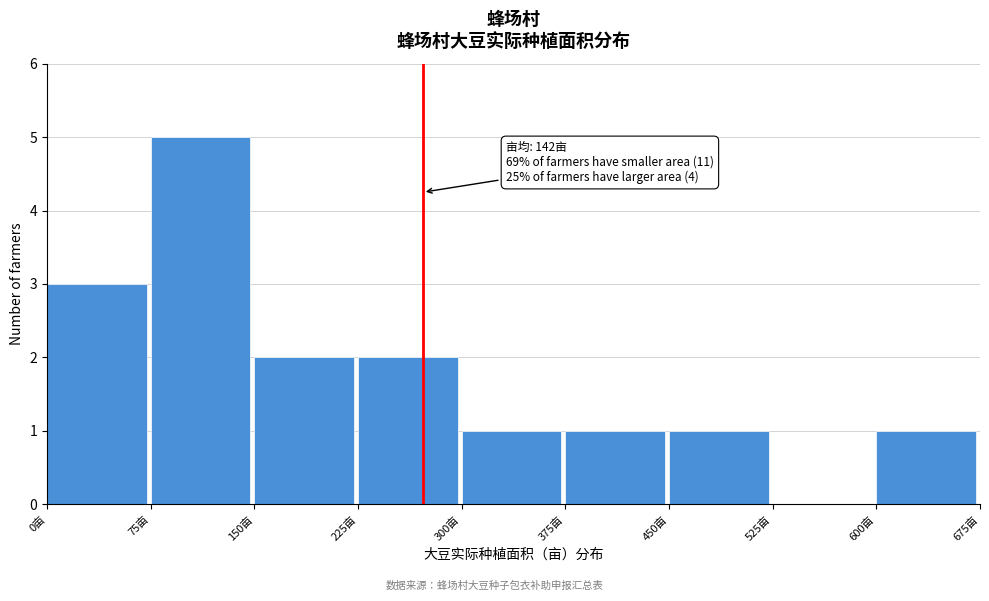

Which range on the x-axis has the tallest bar?

75 to 150